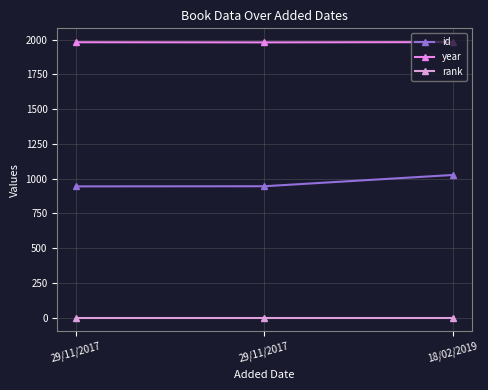

List the series in order of their overall mean, lowest first.

rank, id, year